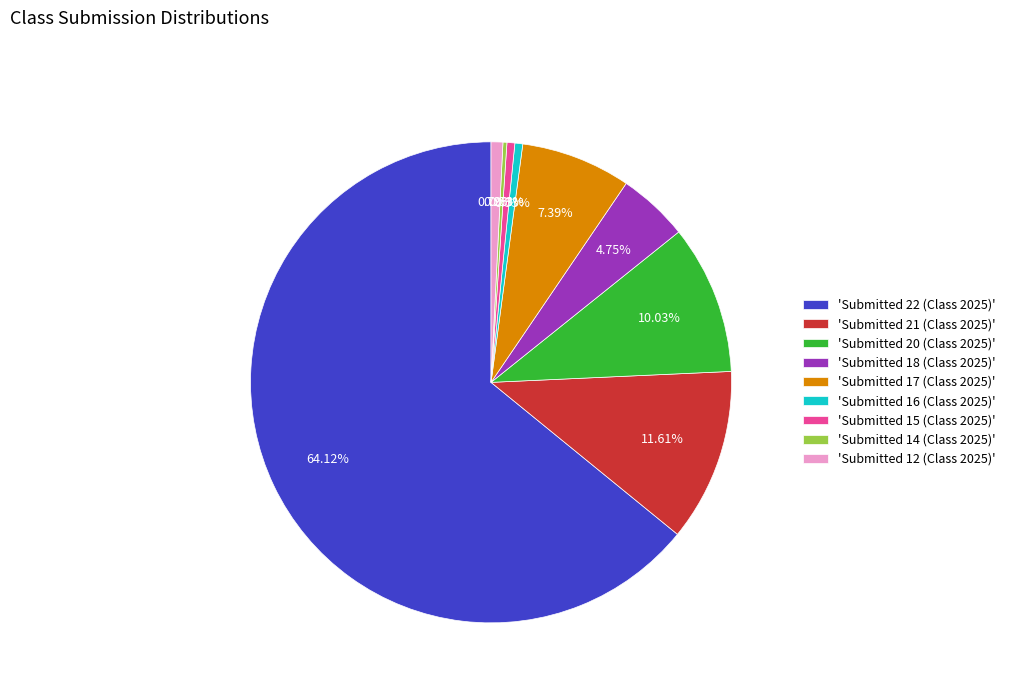

Is there any slice that represents more than half of the pie?

Yes